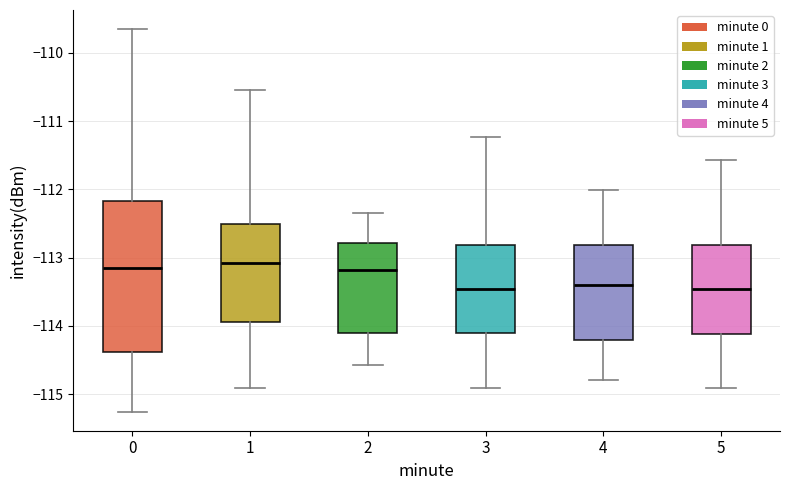

Reading left to right, transcribe this box plot: for each box, give where its median line is, the range the box spans, and where its two whiskers end, as read against the y-axis. The values are not printed on the chart, so give them approximately, as read against the axis.

0: median -113.1, box -114.4 to -112.2, whiskers -115.3 to -109.7
1: median -113.1, box -113.9 to -112.5, whiskers -114.9 to -110.5
2: median -113.2, box -114.1 to -112.8, whiskers -114.6 to -112.3
3: median -113.5, box -114.1 to -112.8, whiskers -114.9 to -111.2
4: median -113.4, box -114.2 to -112.8, whiskers -114.8 to -112.0
5: median -113.5, box -114.1 to -112.8, whiskers -114.9 to -111.6